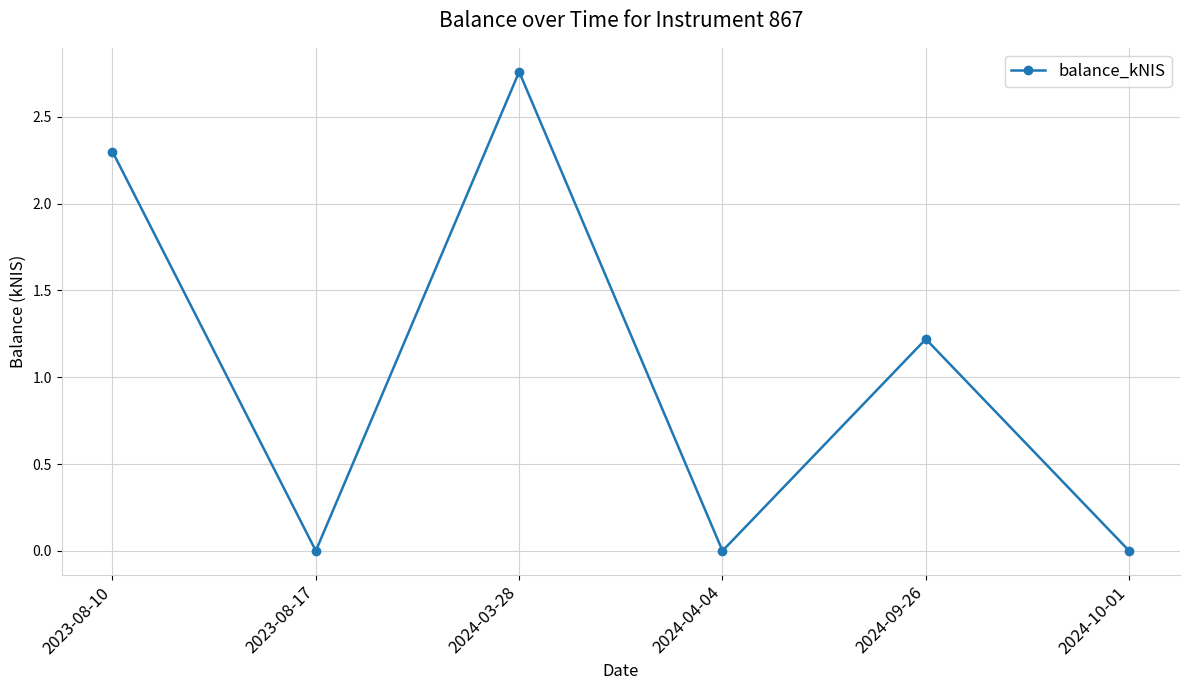

The value at 2024-04-04 is 0.9. True or false?

False